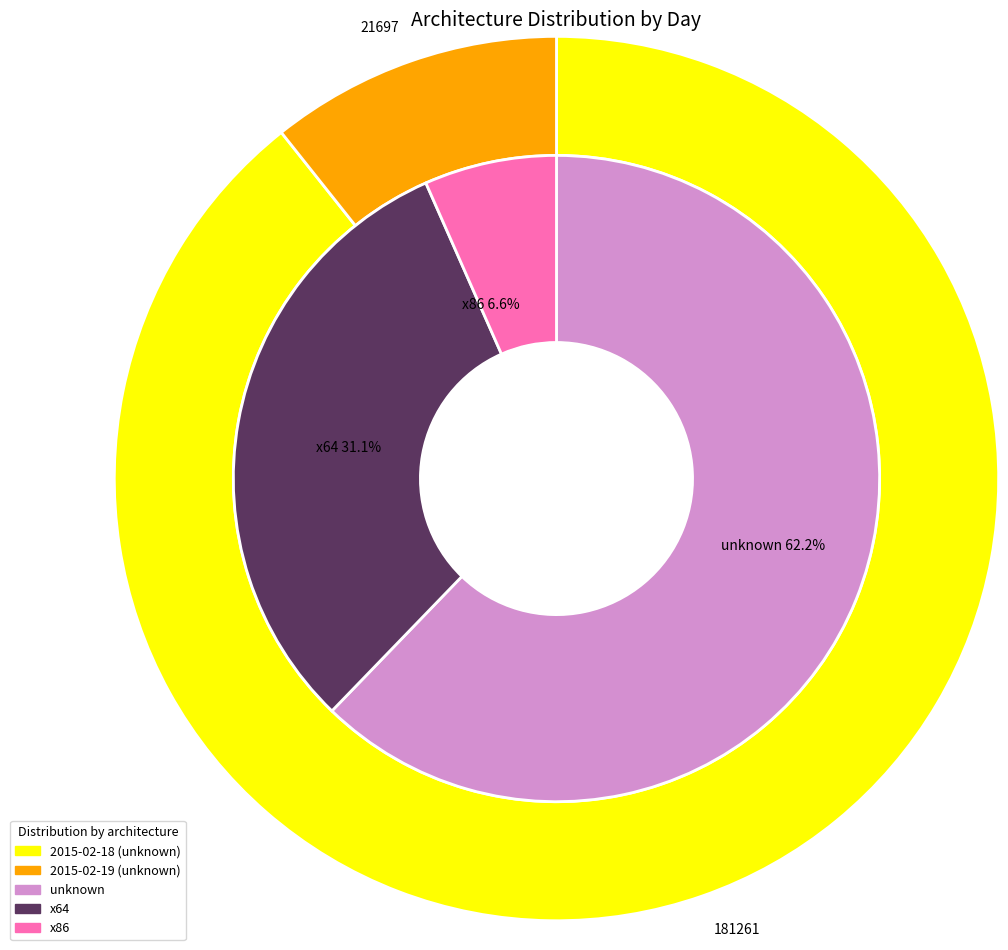

Which has a higher value, 2015-02-19 or 2015-02-18?

2015-02-18